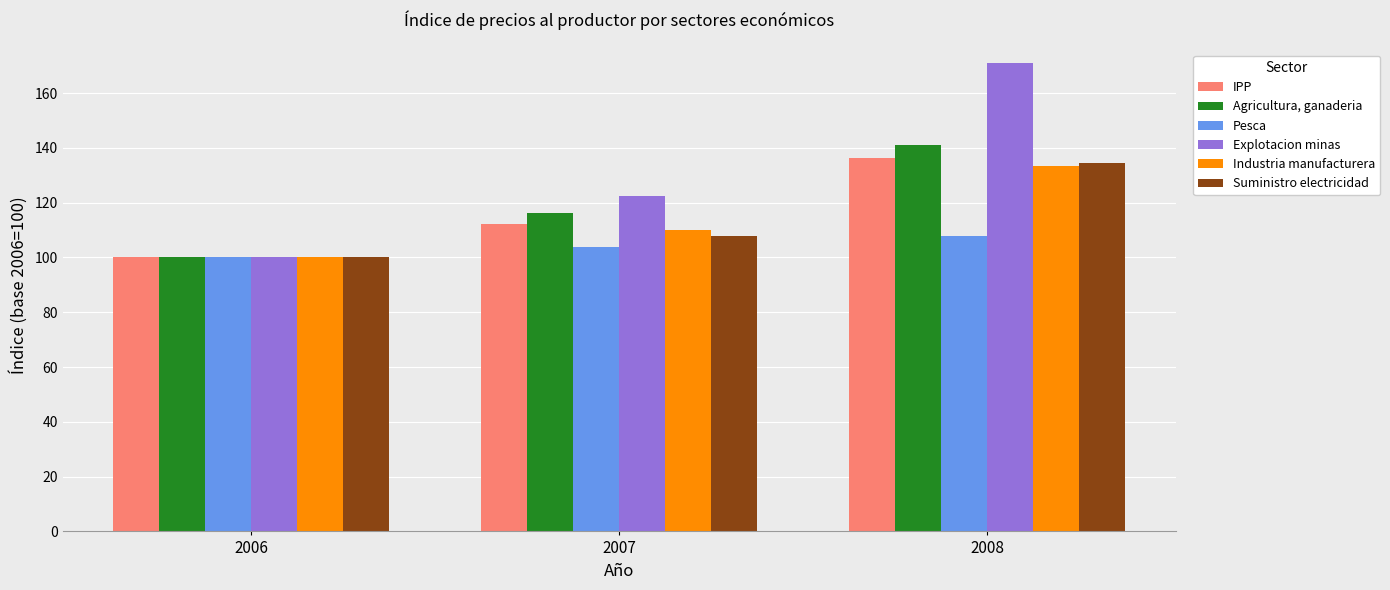

Which series has the widest spread of values?

Explotacion minas